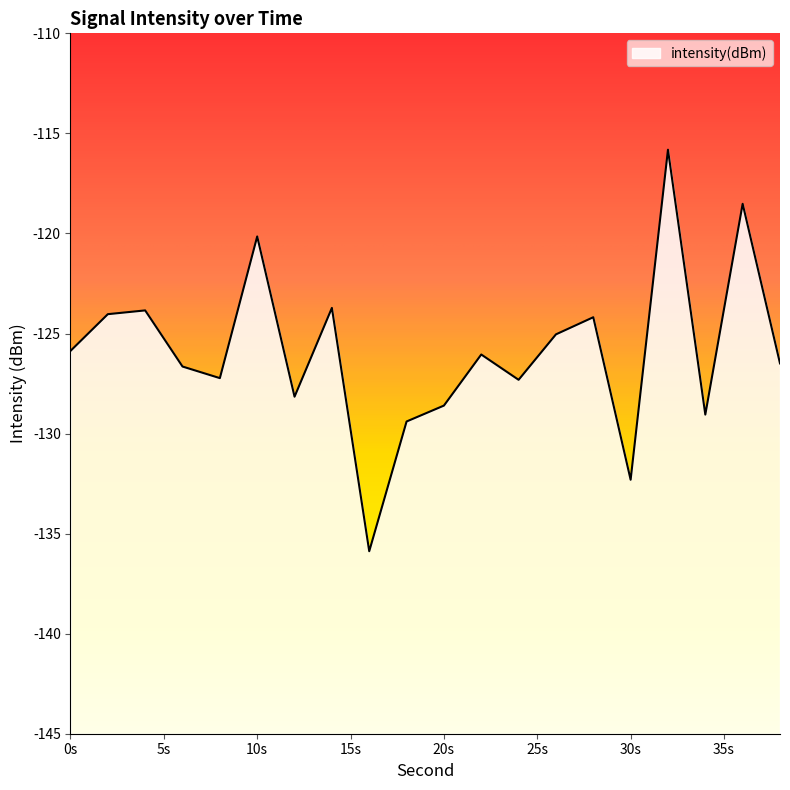

What value does the data have at 30s?

-132.3